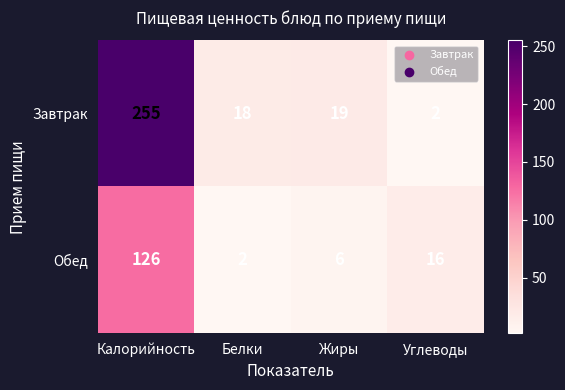

At which category is the sum across all series the highest?

Калорийность